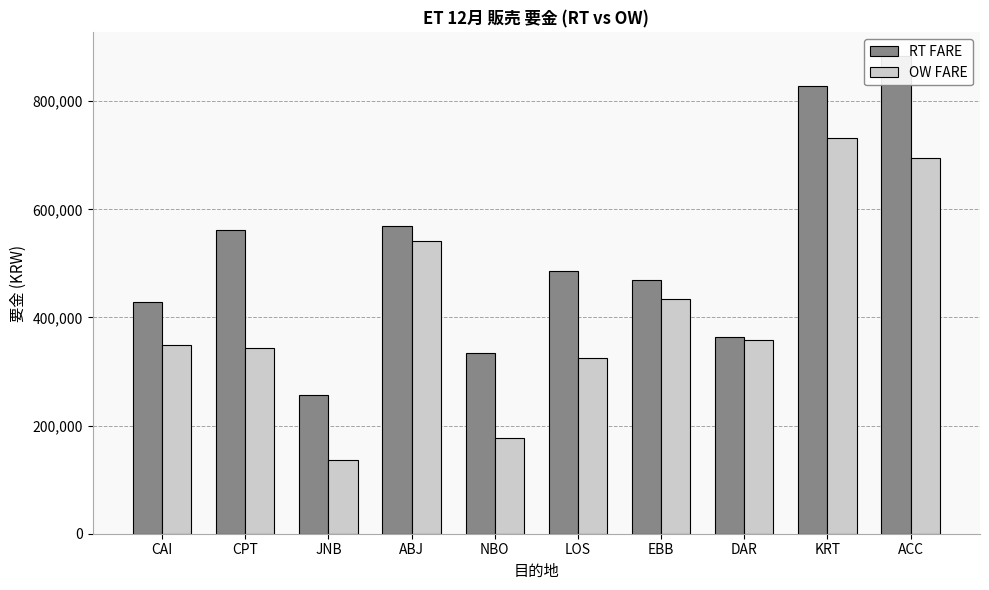

Rank the series at KRT from highest to lowest value.

RT FARE, OW FARE